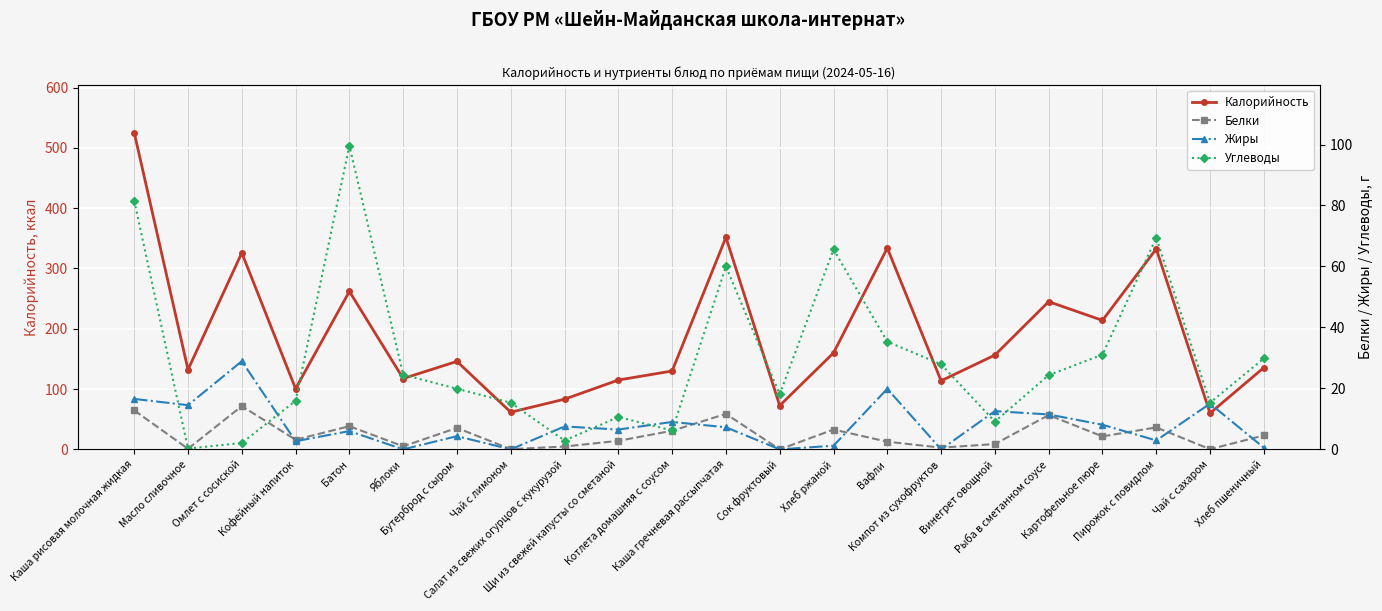

True or false: Углеводы and Жиры intersect in this chart.

True